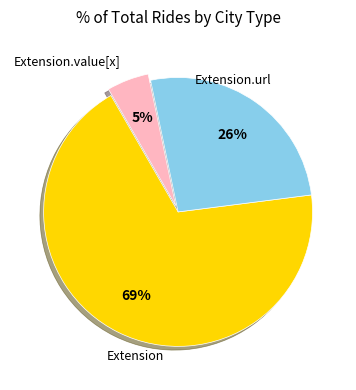

Count the number of slices in the pie.

3